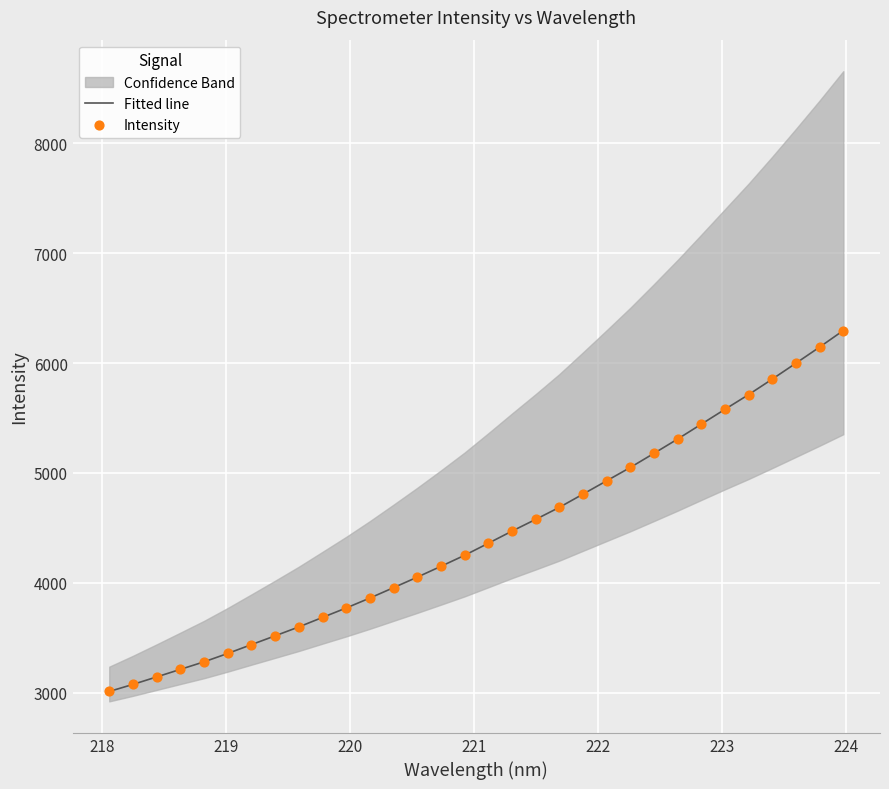

What is the highest value of the Fitted line series?

6296.5